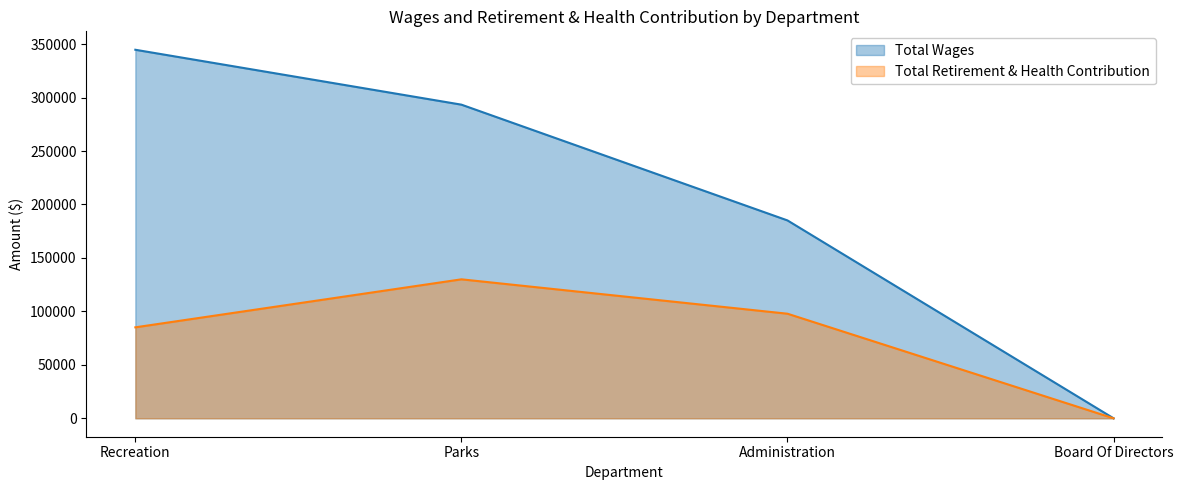

At Board Of Directors, list the series in order from smallest to largest.

Total Wages, Total Retirement & Health Contribution